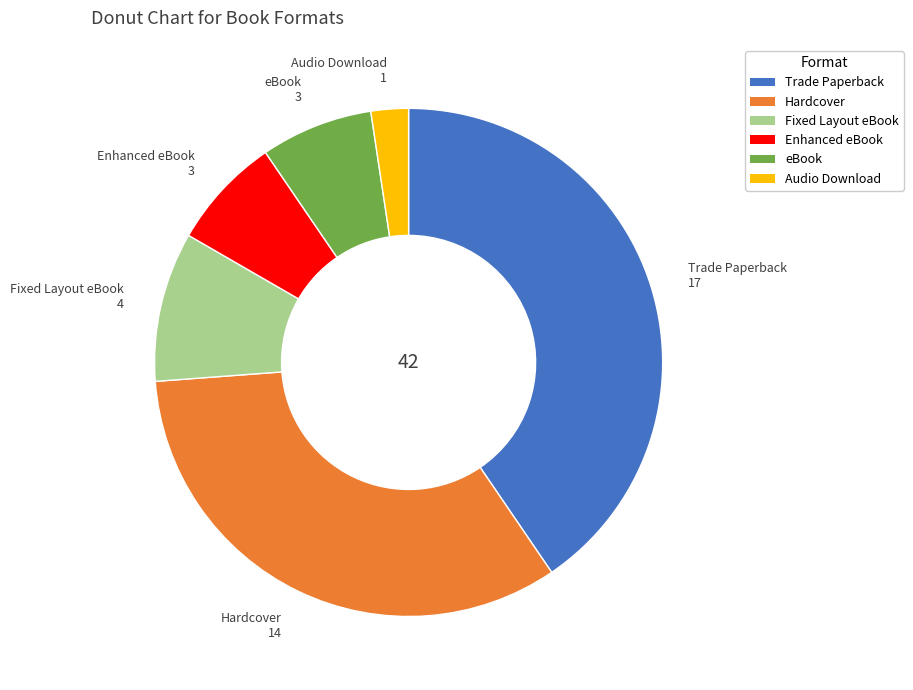

Is it true that Fixed Layout eBook is 10% of the pie?

True